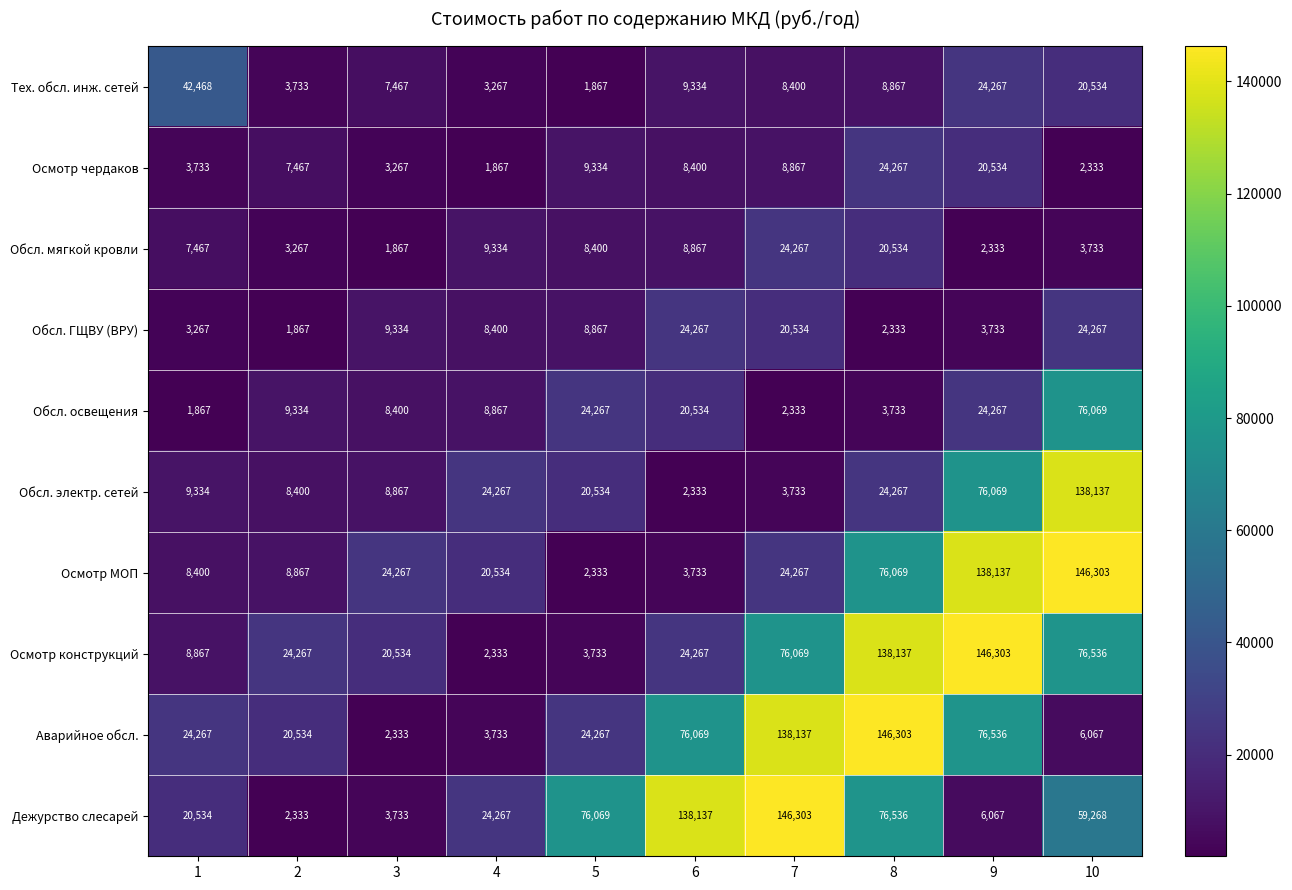

Between 7 and 8, which series saw the biggest shift?

Дежурство слесарей